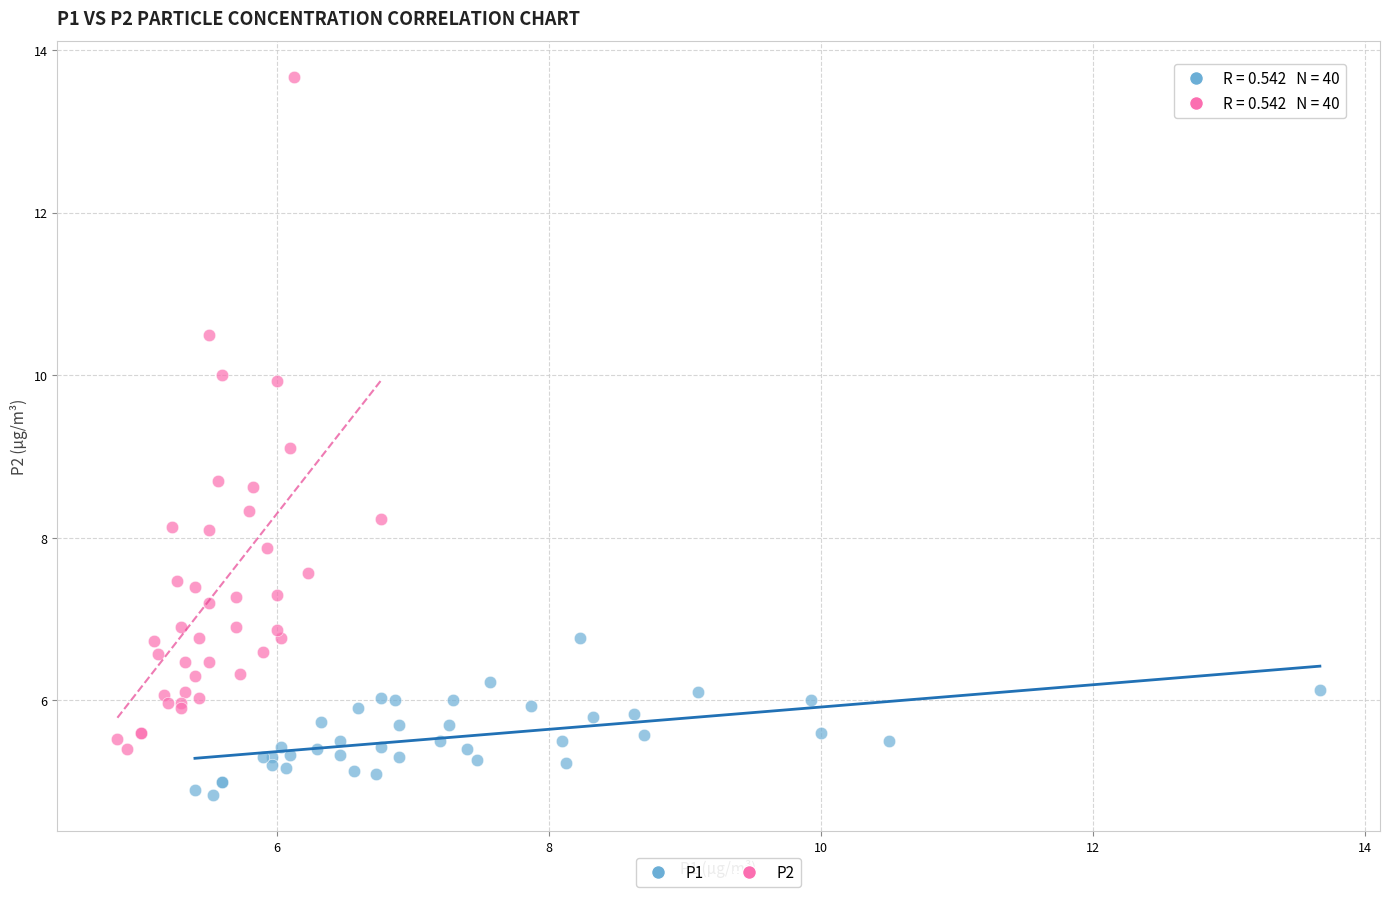

Which series contains the lowest Y value?

P1